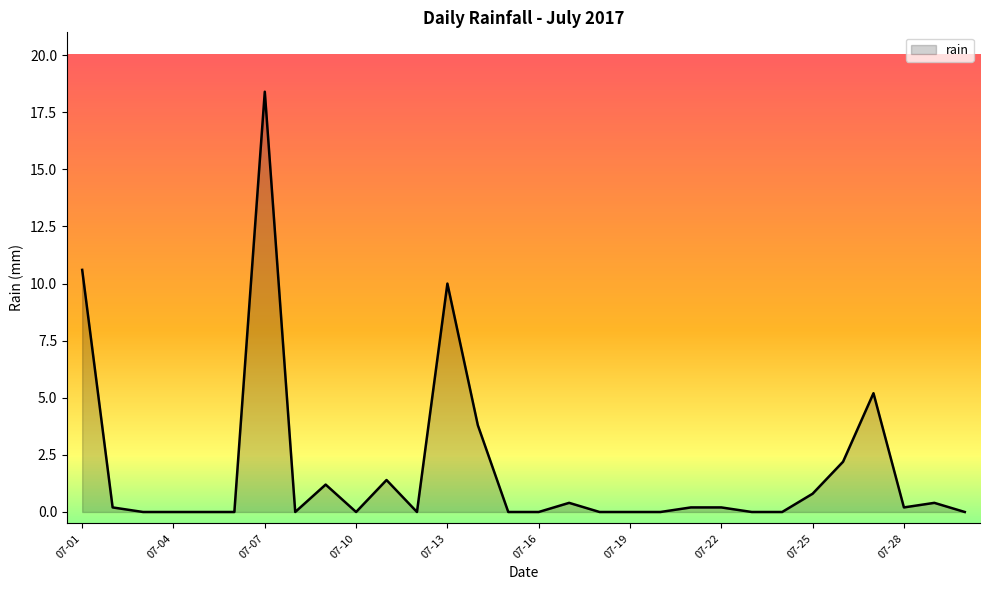

How many lines are shown in the chart?

1